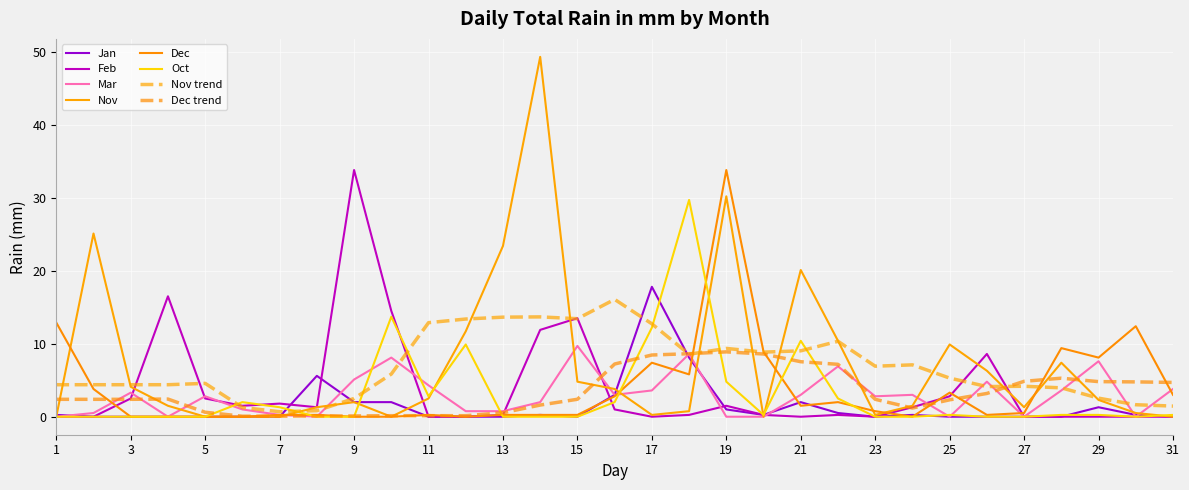

Does the chart have visible grid lines?

Yes